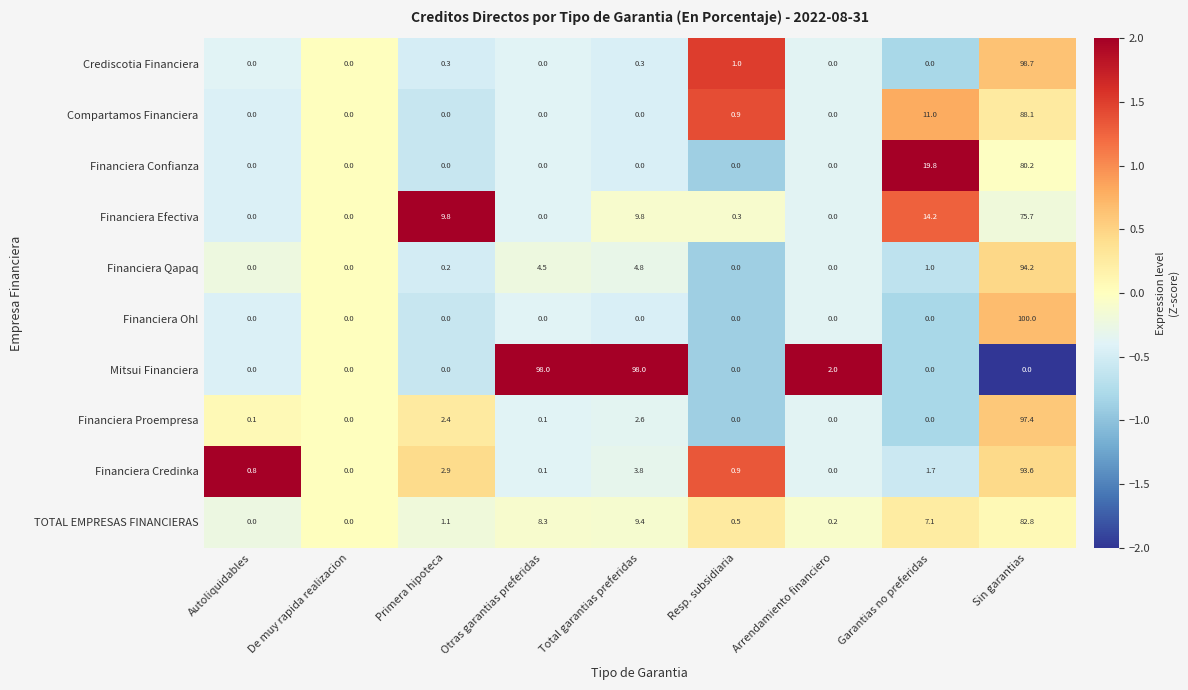

Is it true that Financiera Proempresa equals 0.1 at Autoliquidables?

True